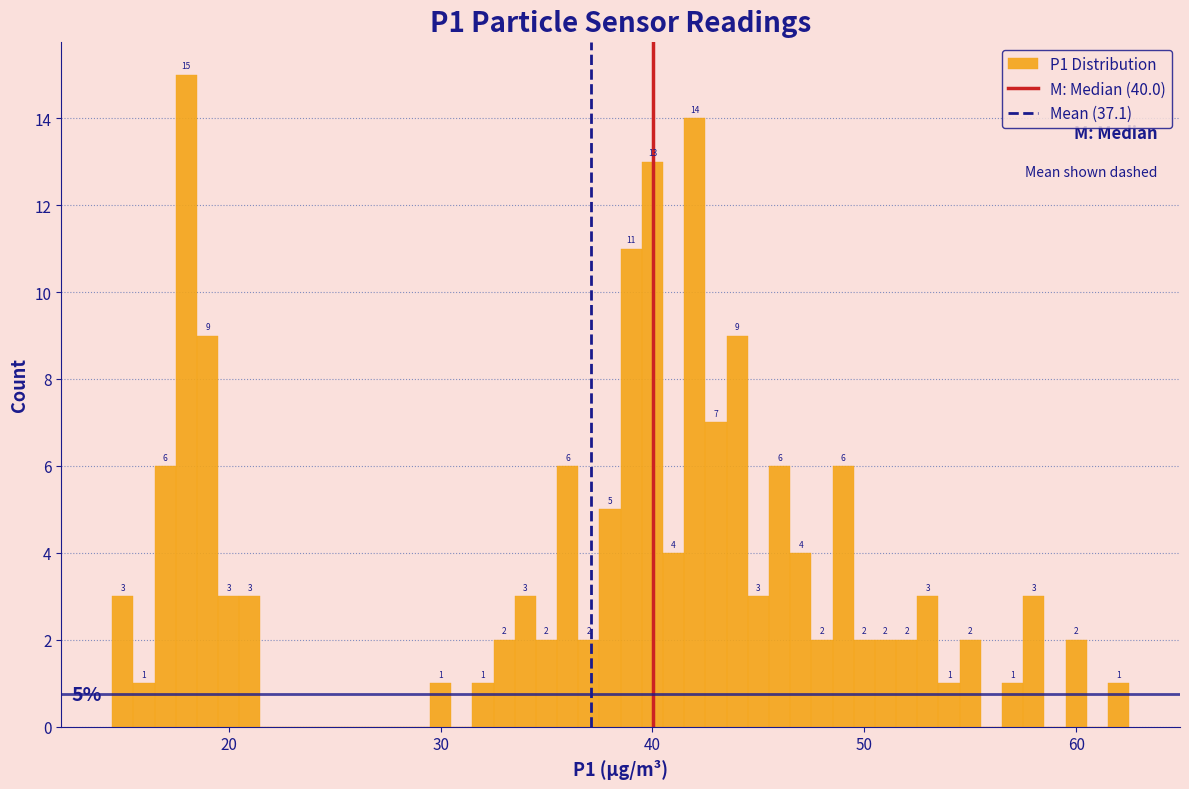

Read against the x-axis, roughly where is the centre of the tallest bar?

18